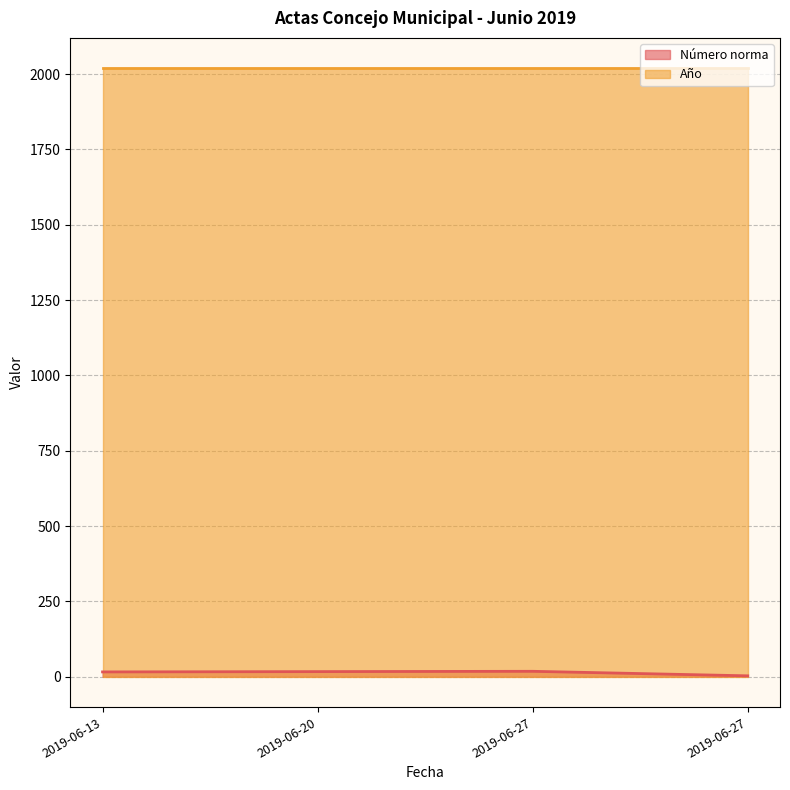

At which category does the chart reach its minimum across all series?

2019-06-27